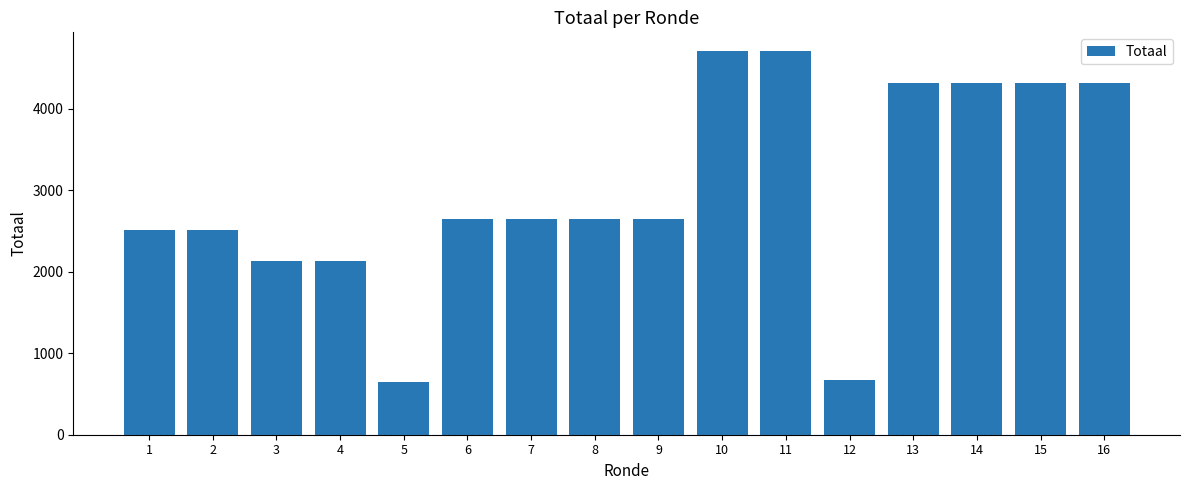

How many data points are less than 2643?

6